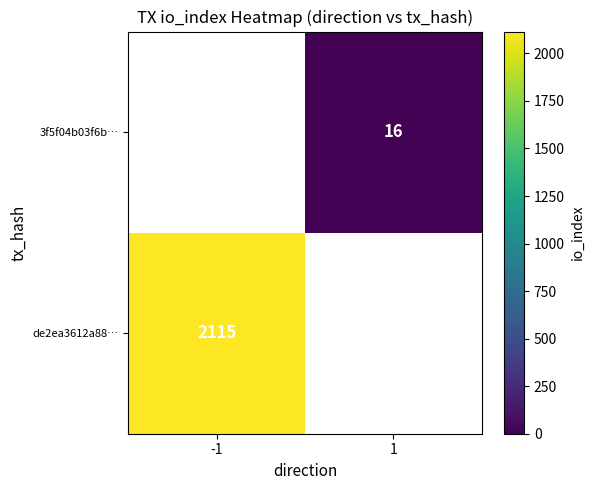

True or false: de2ea3612a88… has a value of 2115 at -1.

True